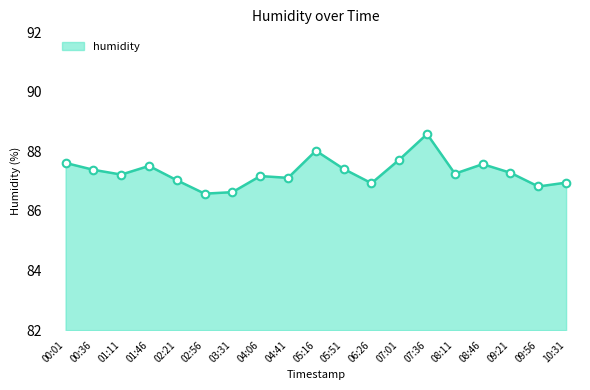

What is the change in value from 09:21 to 09:56?

-0.5